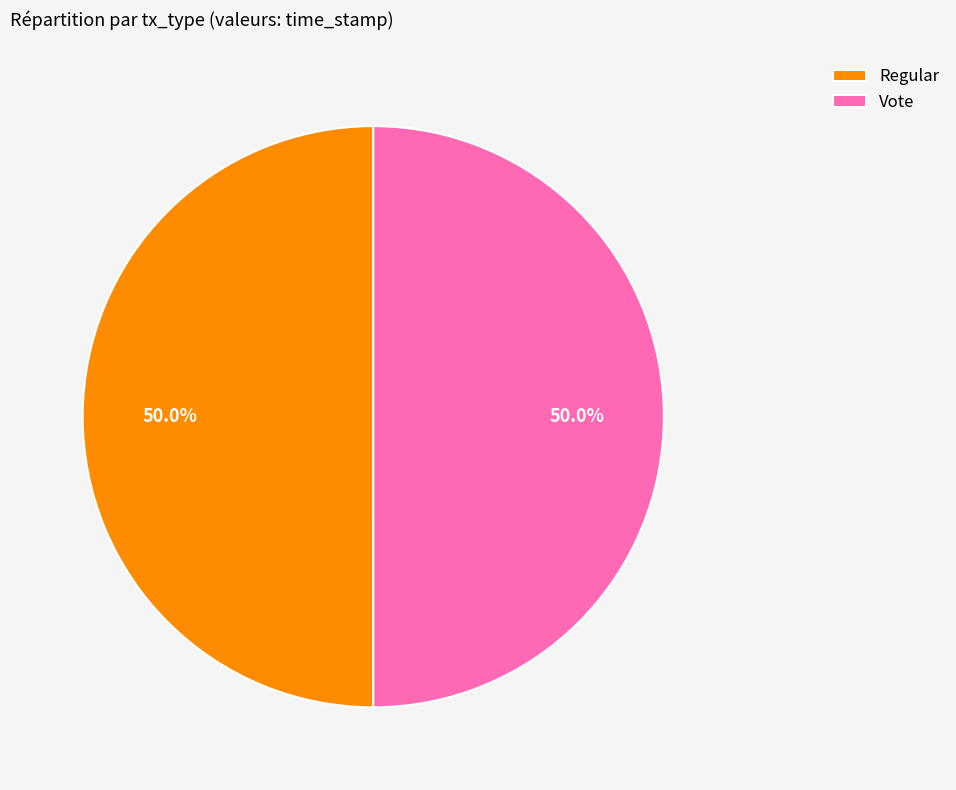

What is the ratio of the value at Regular to the value at Vote?

1.0